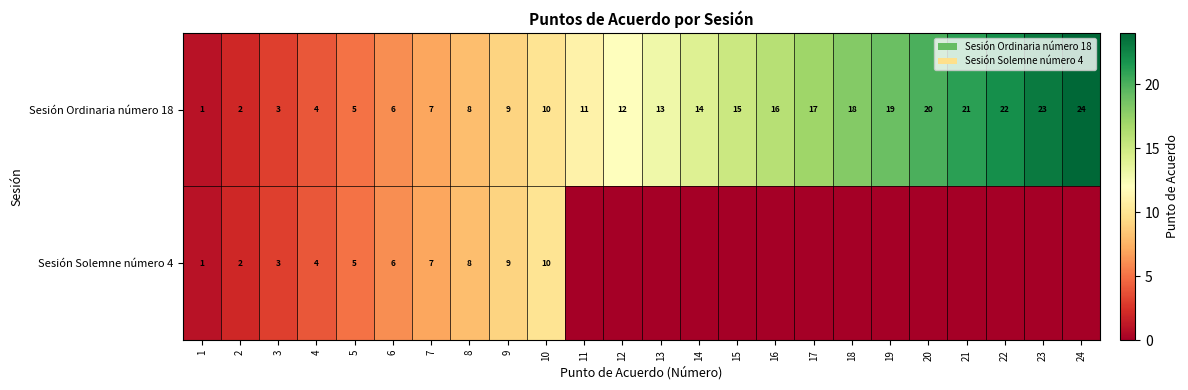

What is the difference between the Sesión Ordinaria número 18 values at 6 and 9?

3